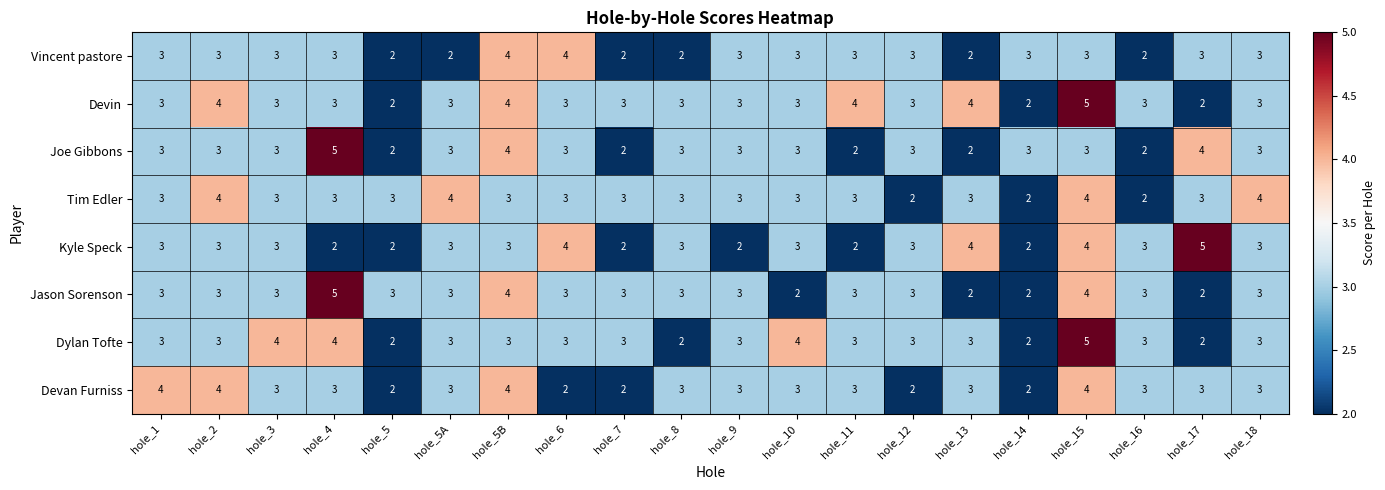

Which category has the highest value in the Joe Gibbons series?

hole_4